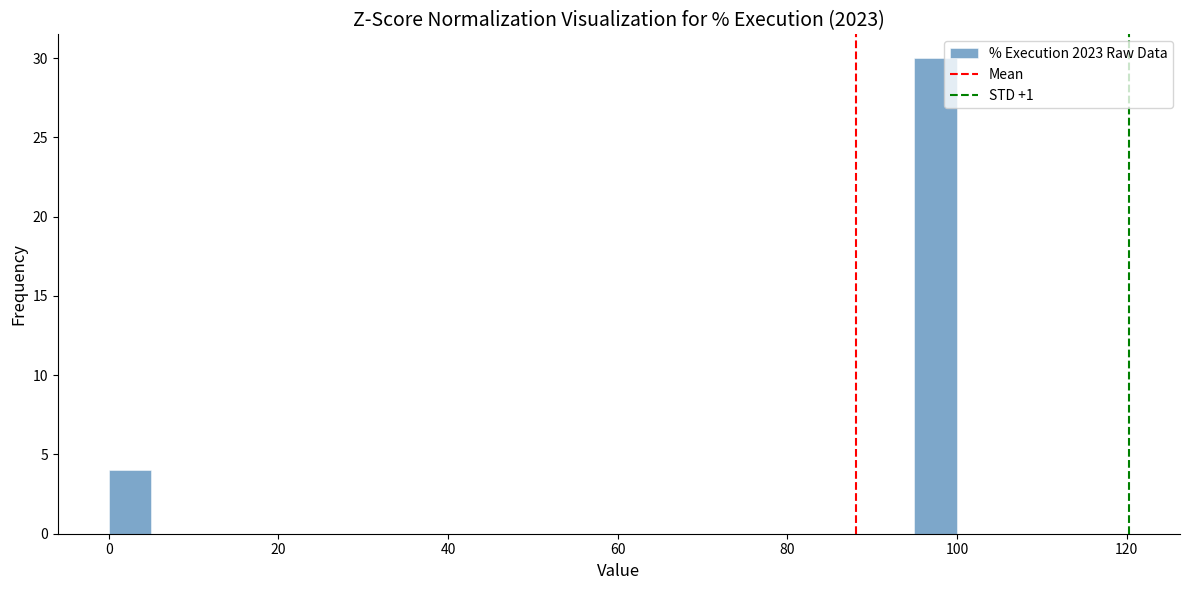

Around what value on the x-axis is the tallest bar? Give the approximate position of its centre, as read against the axis.

98